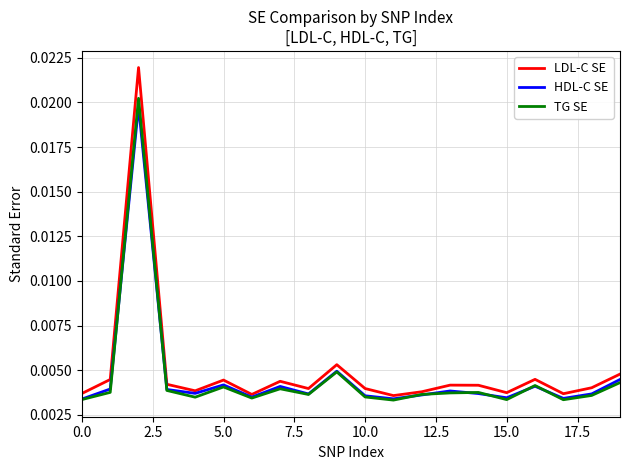

Which series has the widest spread of values?

LDL-C SE